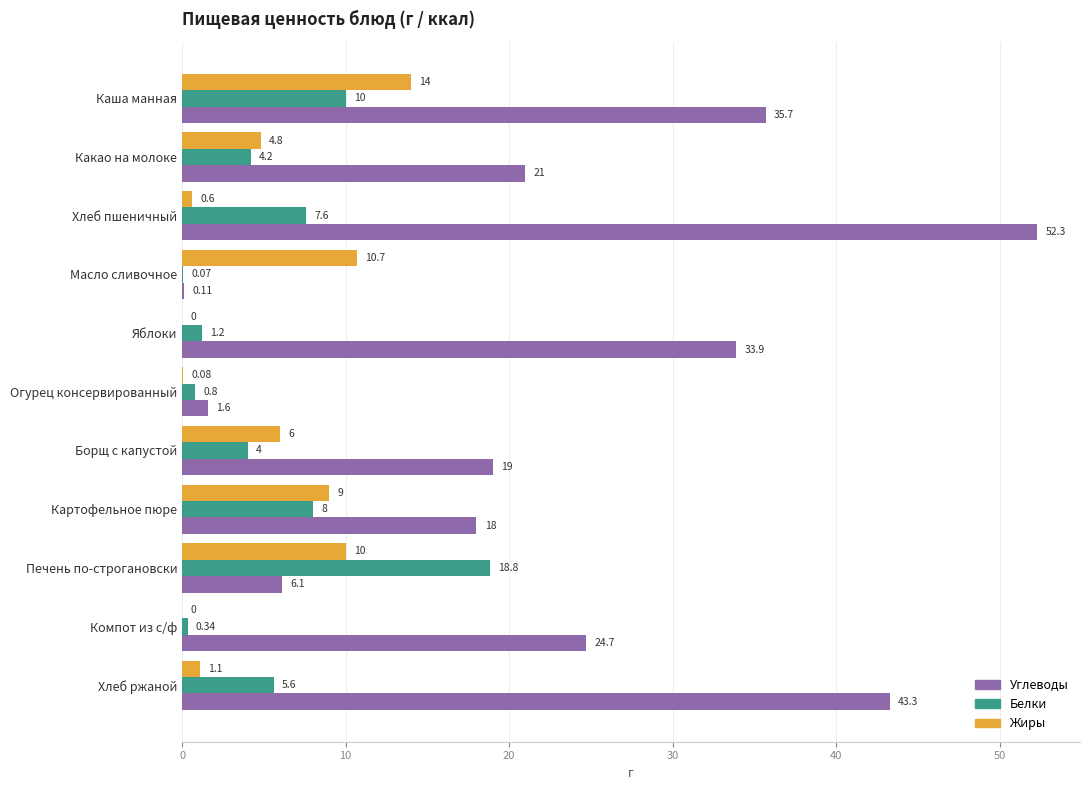

What is the sum of all Жиры values?

56.3